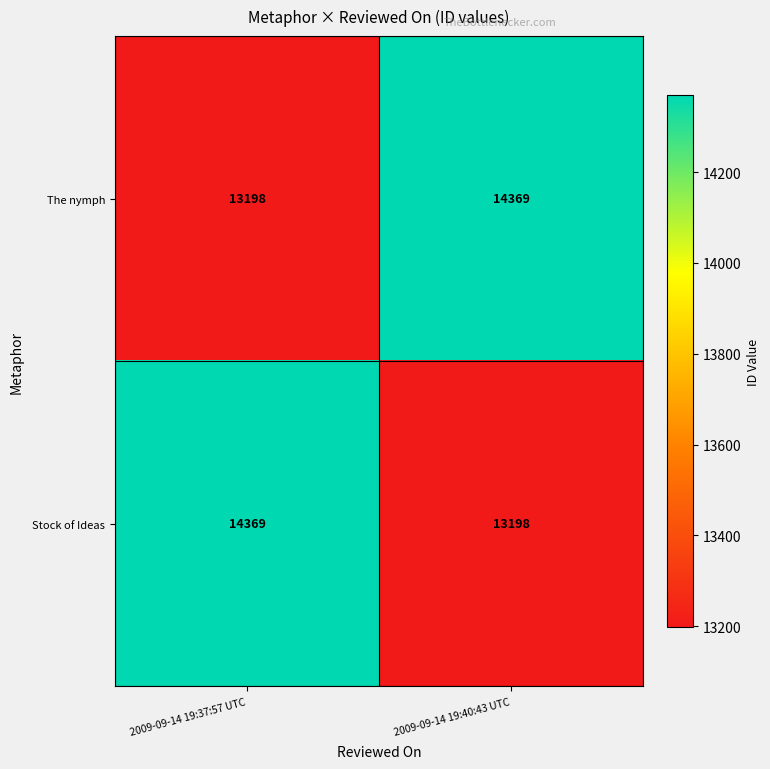

Rank the series at 2009-09-14 19:40:43 UTC from highest to lowest value.

The nymph, Stock of Ideas